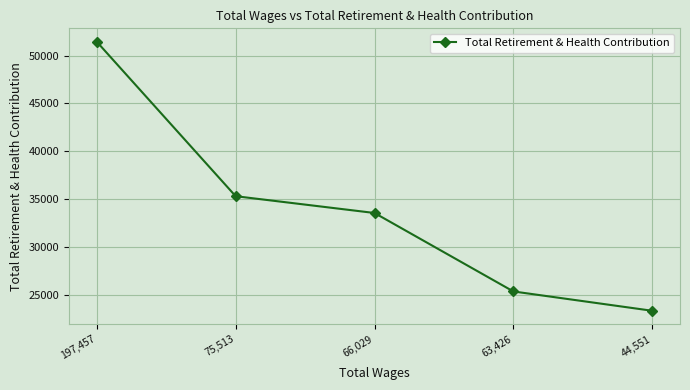

The chart shows a value of 36280 at 44,551. True or false?

False